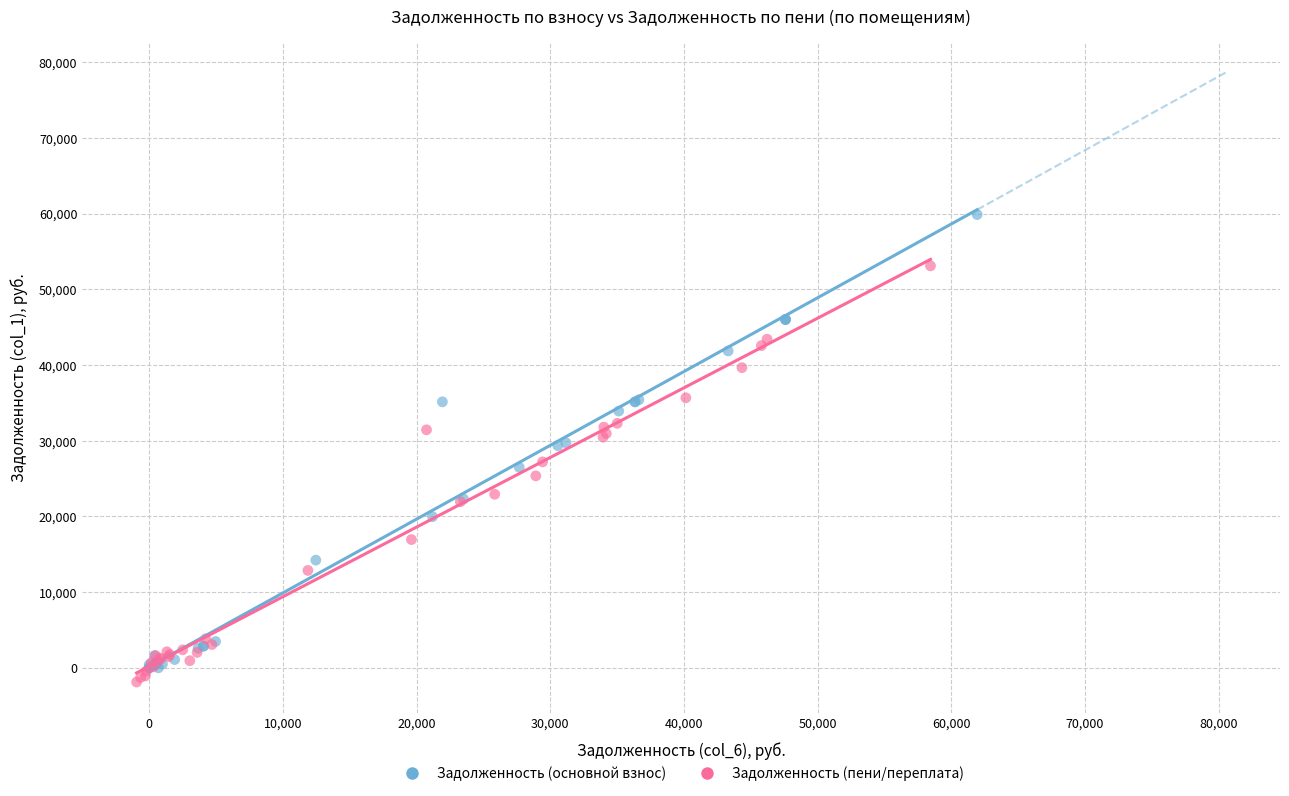

Which series has the largest Y range (max minus min)?

Задолженность (основной взнос)